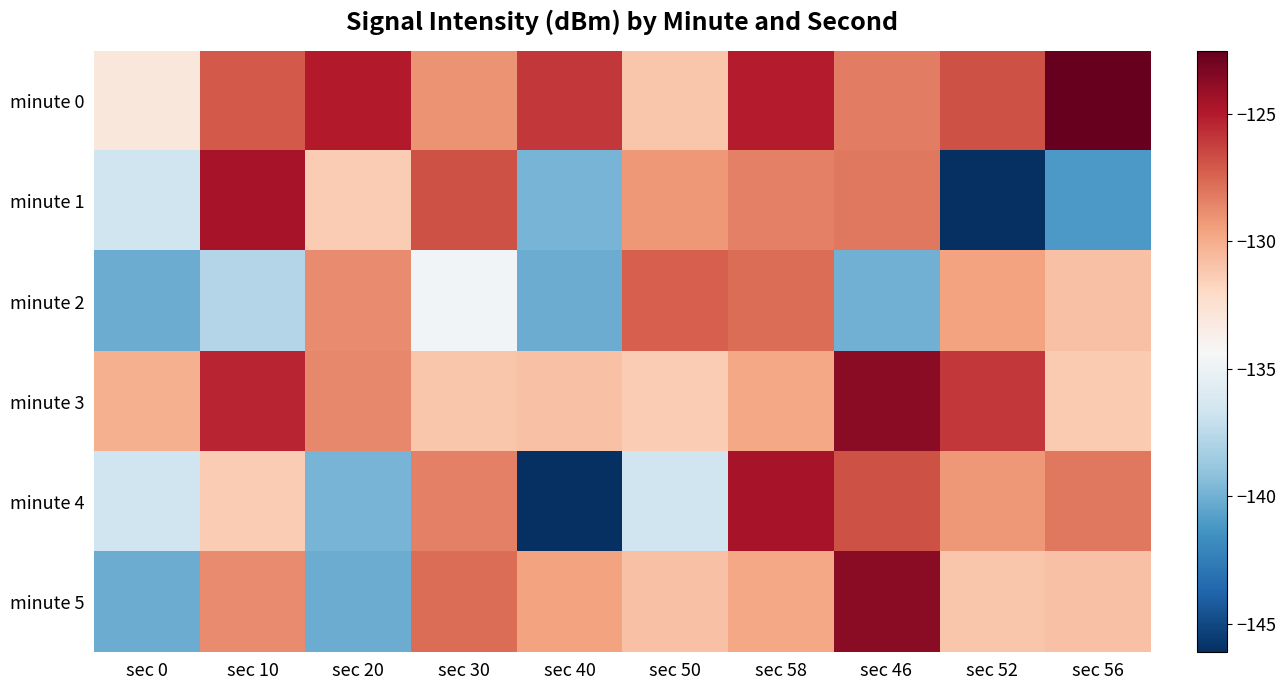

Reading left to right, what are all the values shown in this chart?

minute 0: sec 0=-133.0	sec 10=-127.1	sec 20=-125.0	sec 30=-129.0	sec 40=-126.0	sec 50=-131.1	sec 58=-125.1	sec 46=-128.3	sec 52=-126.8	sec 56=-122.6
minute 1: sec 0=-136.7	sec 10=-124.6	sec 20=-131.4	sec 30=-126.9	sec 40=-139.8	sec 50=-129.3	sec 58=-128.4	sec 46=-128.1	sec 52=-146.1	sec 56=-141.1
minute 2: sec 0=-140.2	sec 10=-137.7	sec 20=-128.8	sec 30=-134.7	sec 40=-140.2	sec 50=-127.3	sec 58=-127.7	sec 46=-140.0	sec 52=-129.6	sec 56=-130.9
minute 3: sec 0=-130.2	sec 10=-125.4	sec 20=-128.7	sec 30=-131.1	sec 40=-130.9	sec 50=-131.3	sec 58=-129.8	sec 46=-123.7	sec 52=-126.0	sec 56=-131.2
minute 4: sec 0=-136.7	sec 10=-131.4	sec 20=-139.8	sec 30=-128.4	sec 40=-146.1	sec 50=-136.7	sec 58=-124.6	sec 46=-126.9	sec 52=-129.3	sec 56=-128.1
minute 5: sec 0=-140.2	sec 10=-128.8	sec 20=-140.2	sec 30=-127.7	sec 40=-129.6	sec 50=-130.9	sec 58=-129.8	sec 46=-123.7	sec 52=-131.1	sec 56=-130.9